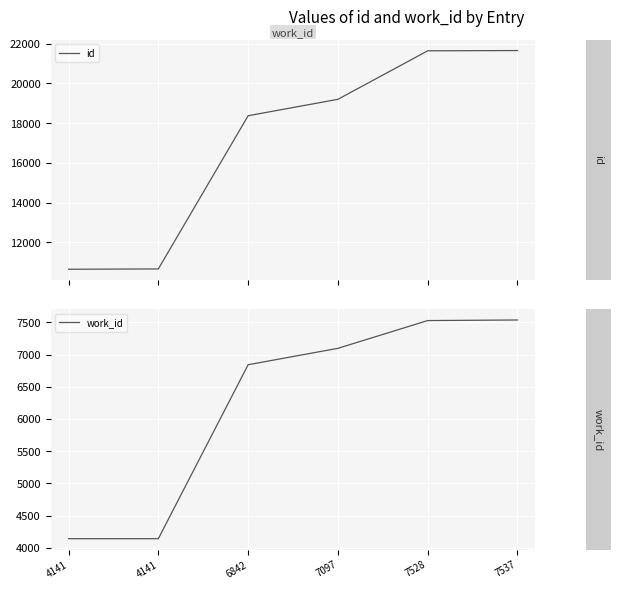

At which category does the chart reach its minimum across all series?

4141